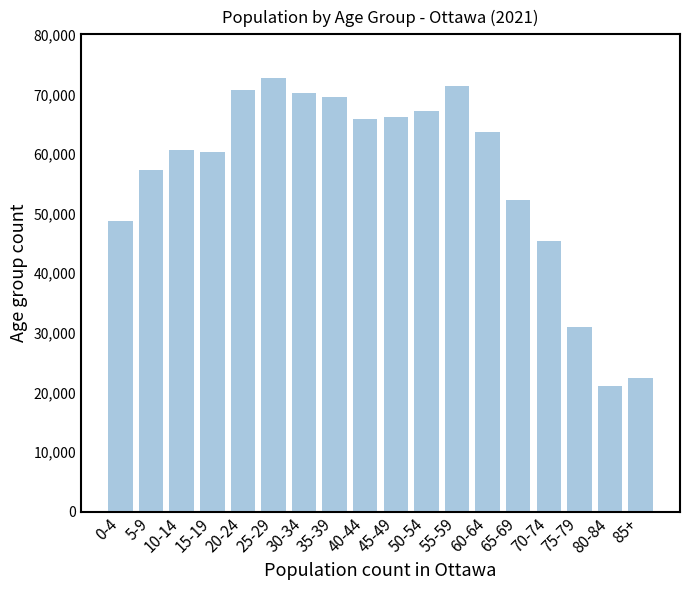

How many data points does each series have?

18